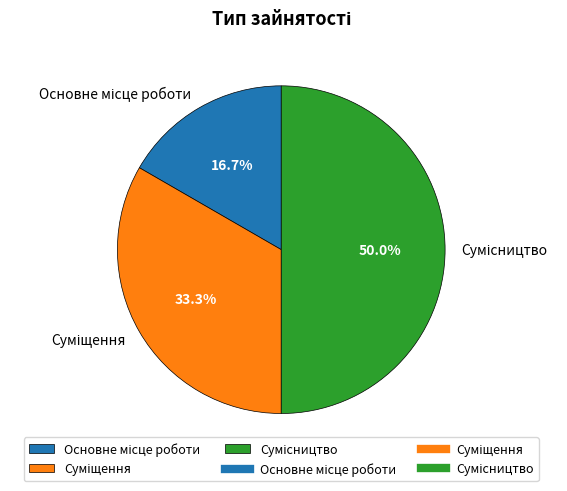

What is the largest slice in the pie chart?

Сумісництво